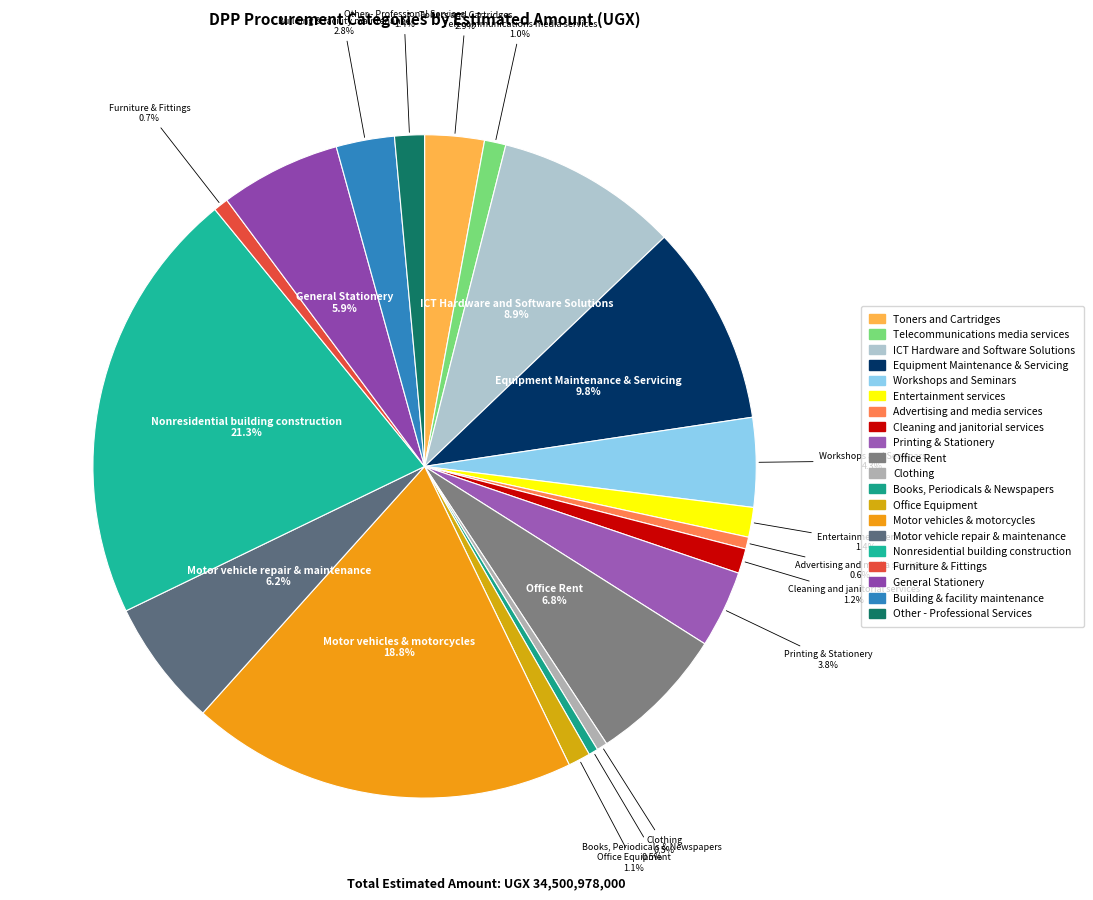

Does Office Rent represent more than half of the total?

No